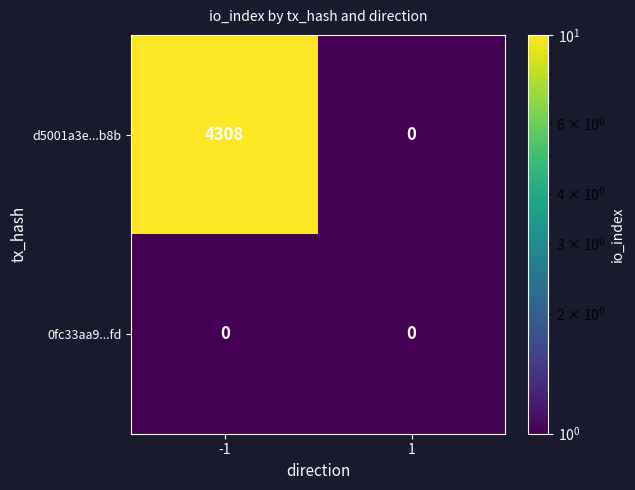

What is the sum of the d5001a3e...b8b values at -1 and 1?

4308